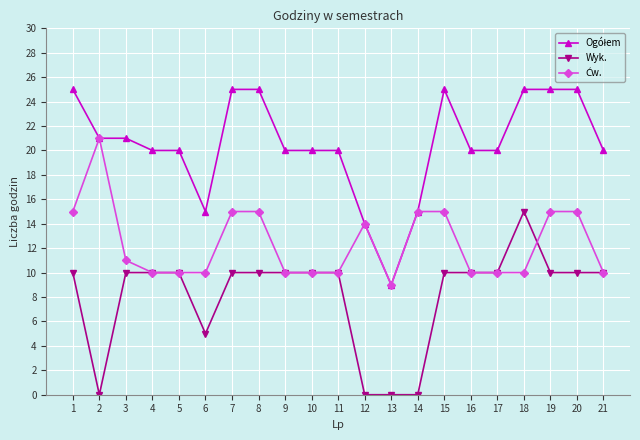

Does the chart display data point markers on the line(s)?

Yes